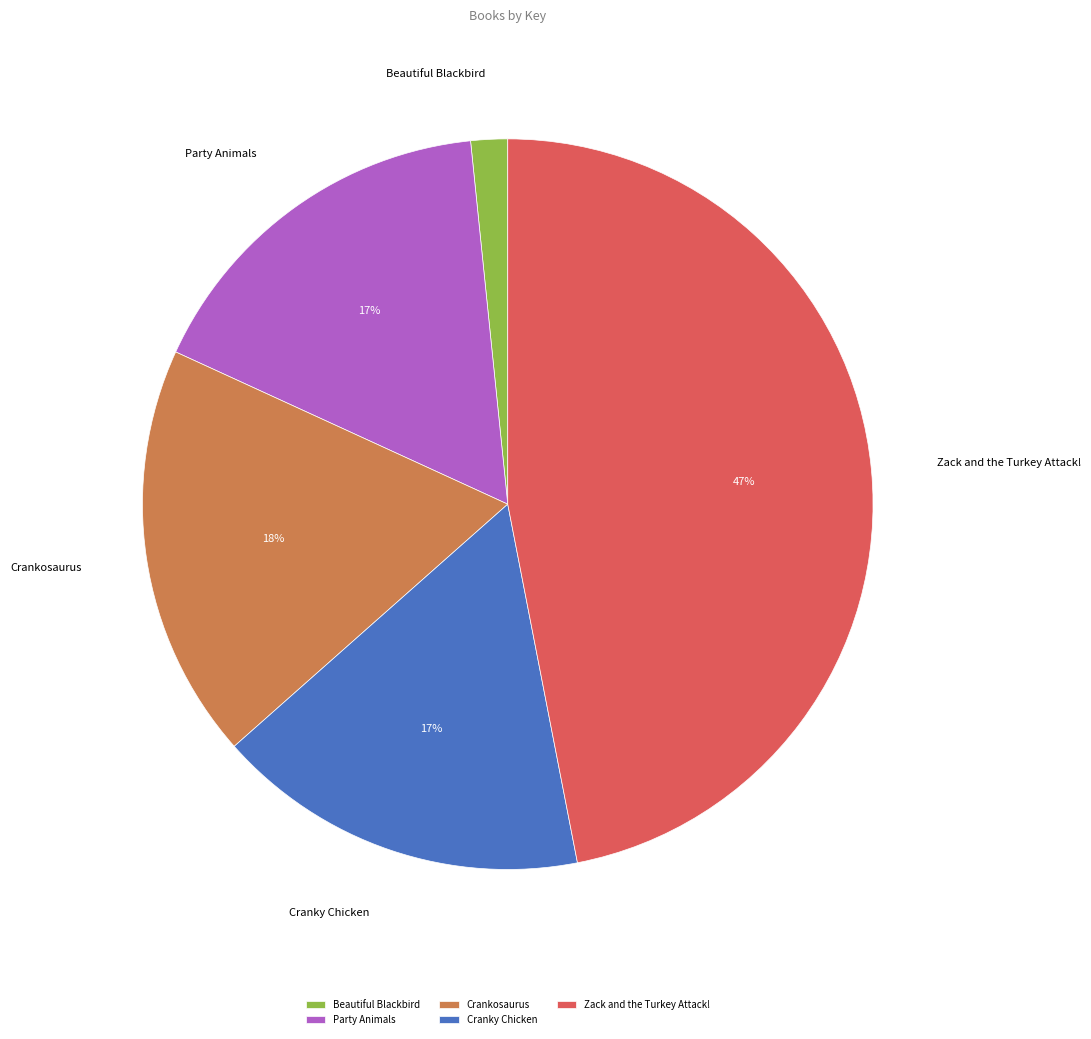

What is the largest slice in the pie chart?

Zack and the Turkey Attack!